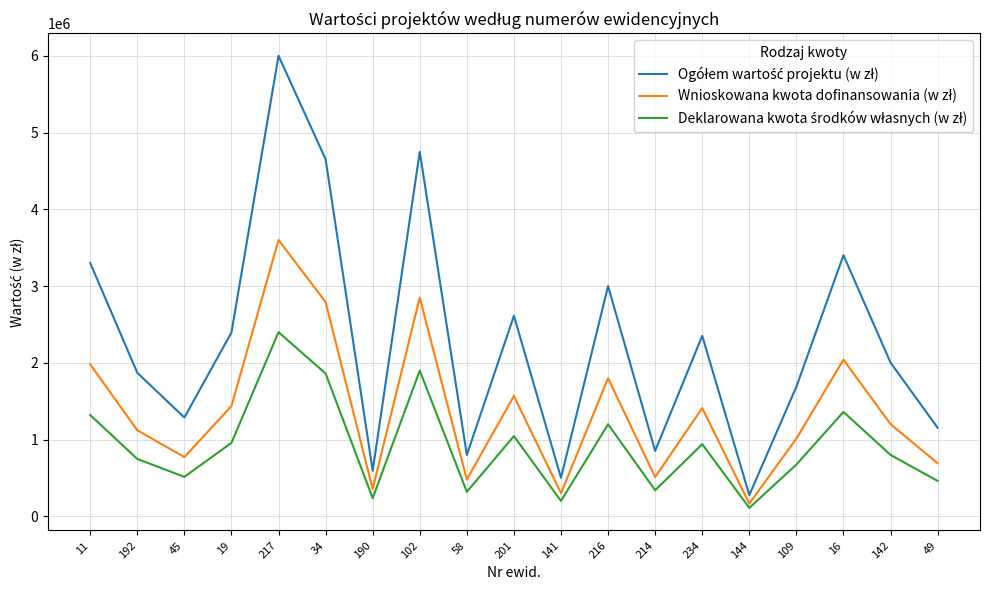

What is the spread (max minus min) of values at 214?

512149.2